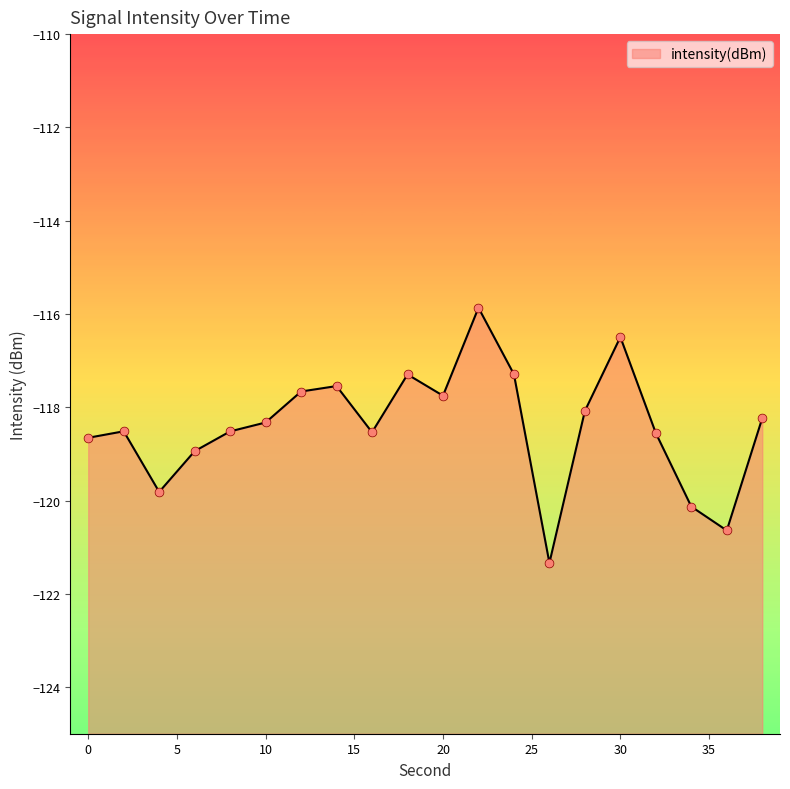

What is the change in value from 24 to 32?

-1.3